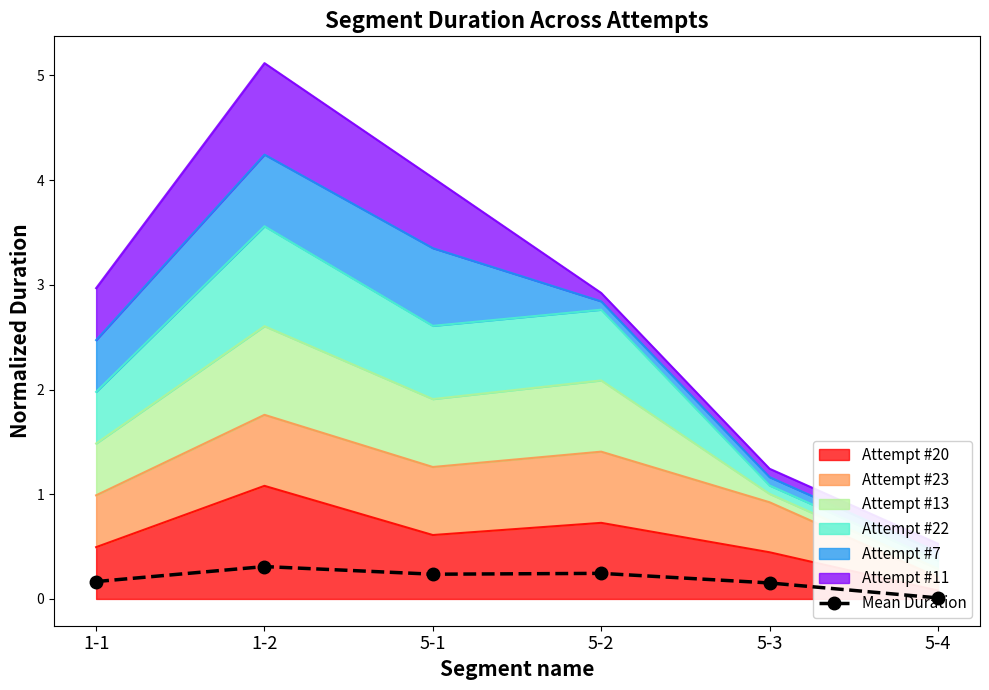

Reading left to right, extract all data points from this chart.

0.2	0.3	0.2	0.2	0.2	0.0